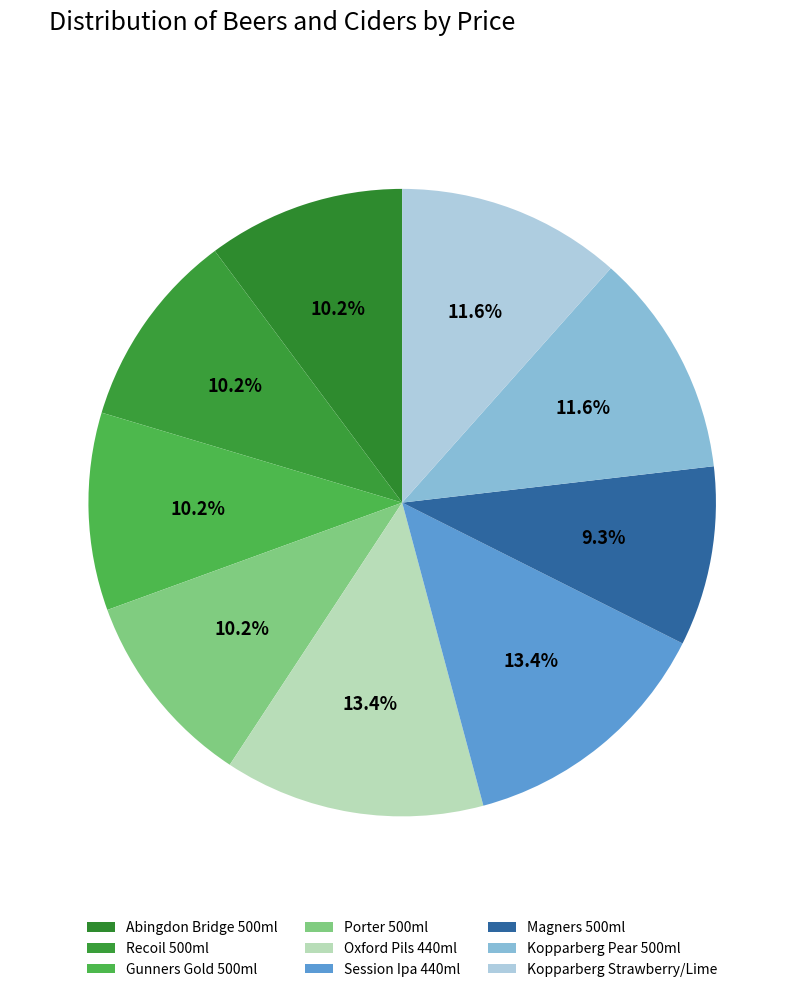

What percentage is the Kopparberg Strawberry/Lime slice, to the nearest percent?

12%